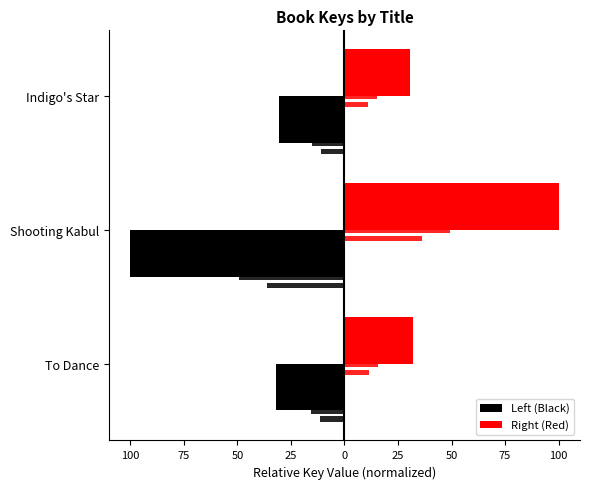

What is the difference between the highest and lowest values at Indigo's Star?

61.0